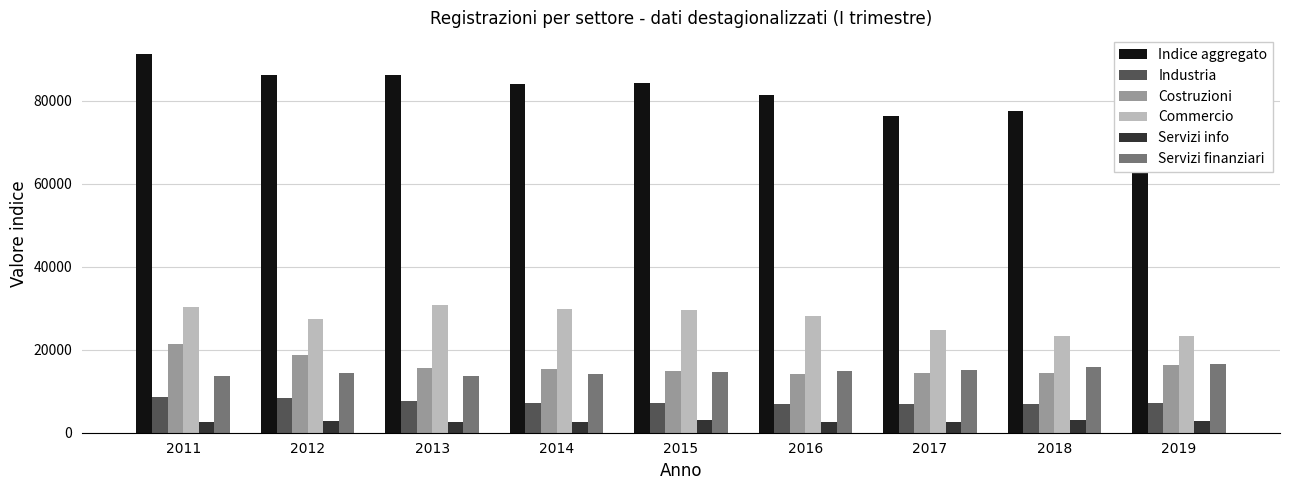

What is the minimum value for Commercio?

23284